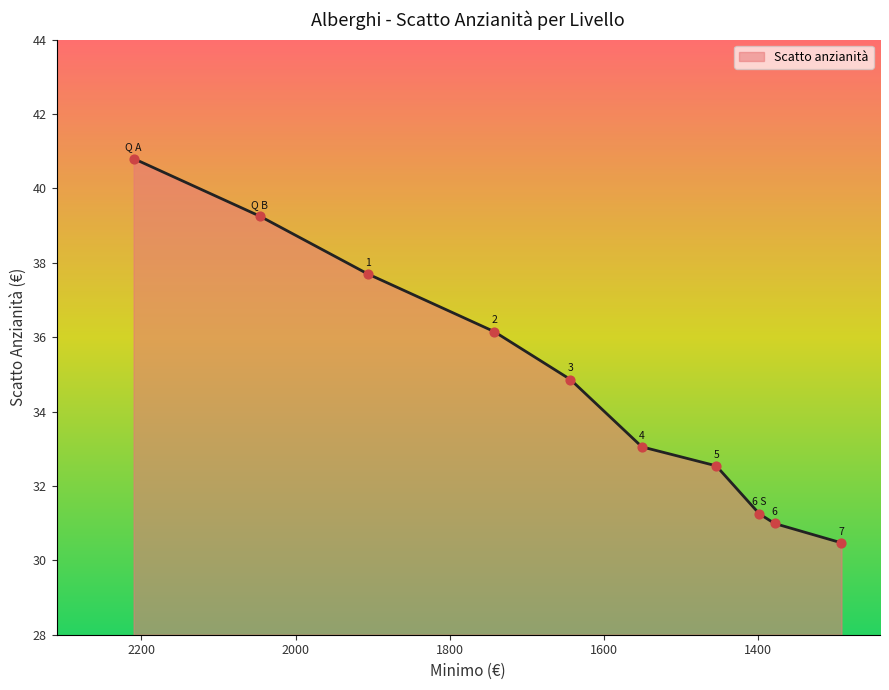

Approximately how many times larger is the value at 2 compared to 6 S?

1.2